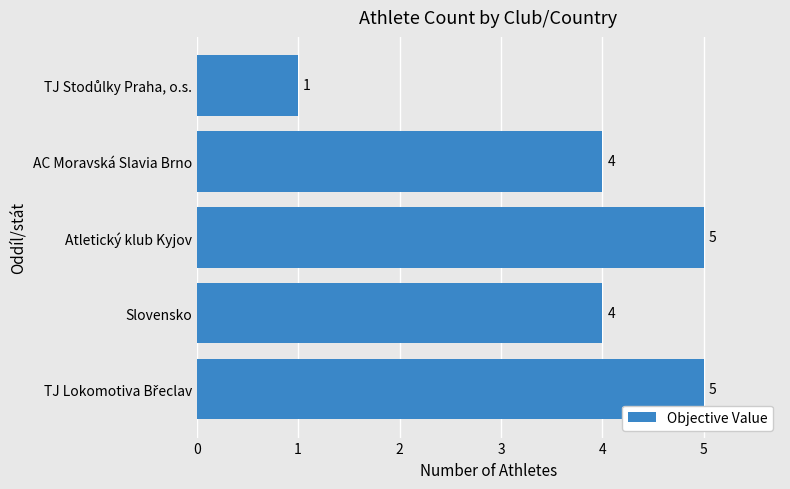

What is the change in value from Slovensko to Atletický klub Kyjov?

+1